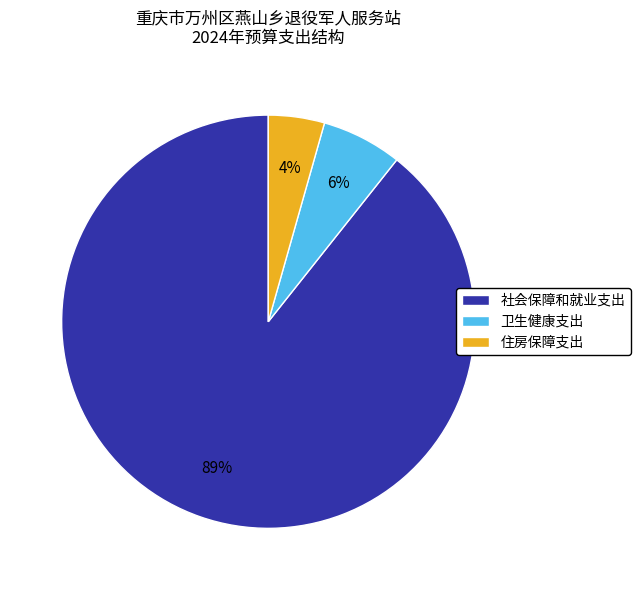

To the nearest percent, what is the average slice percentage?

33%